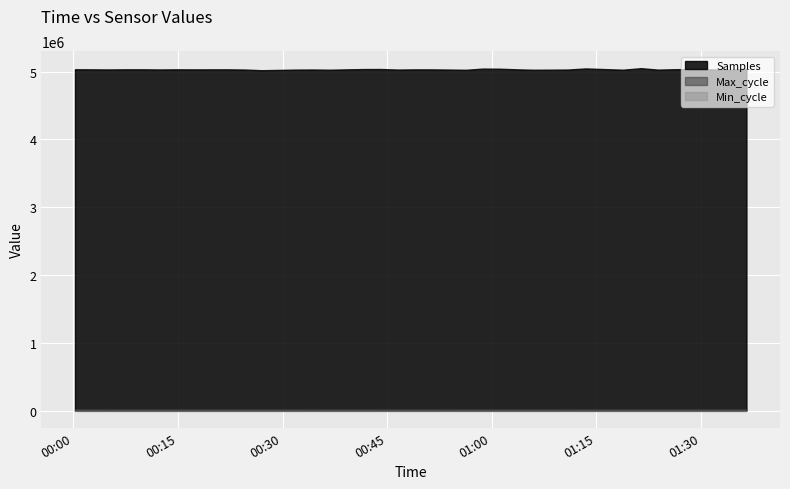

True or false: Samples and Min_cycle intersect in this chart.

False